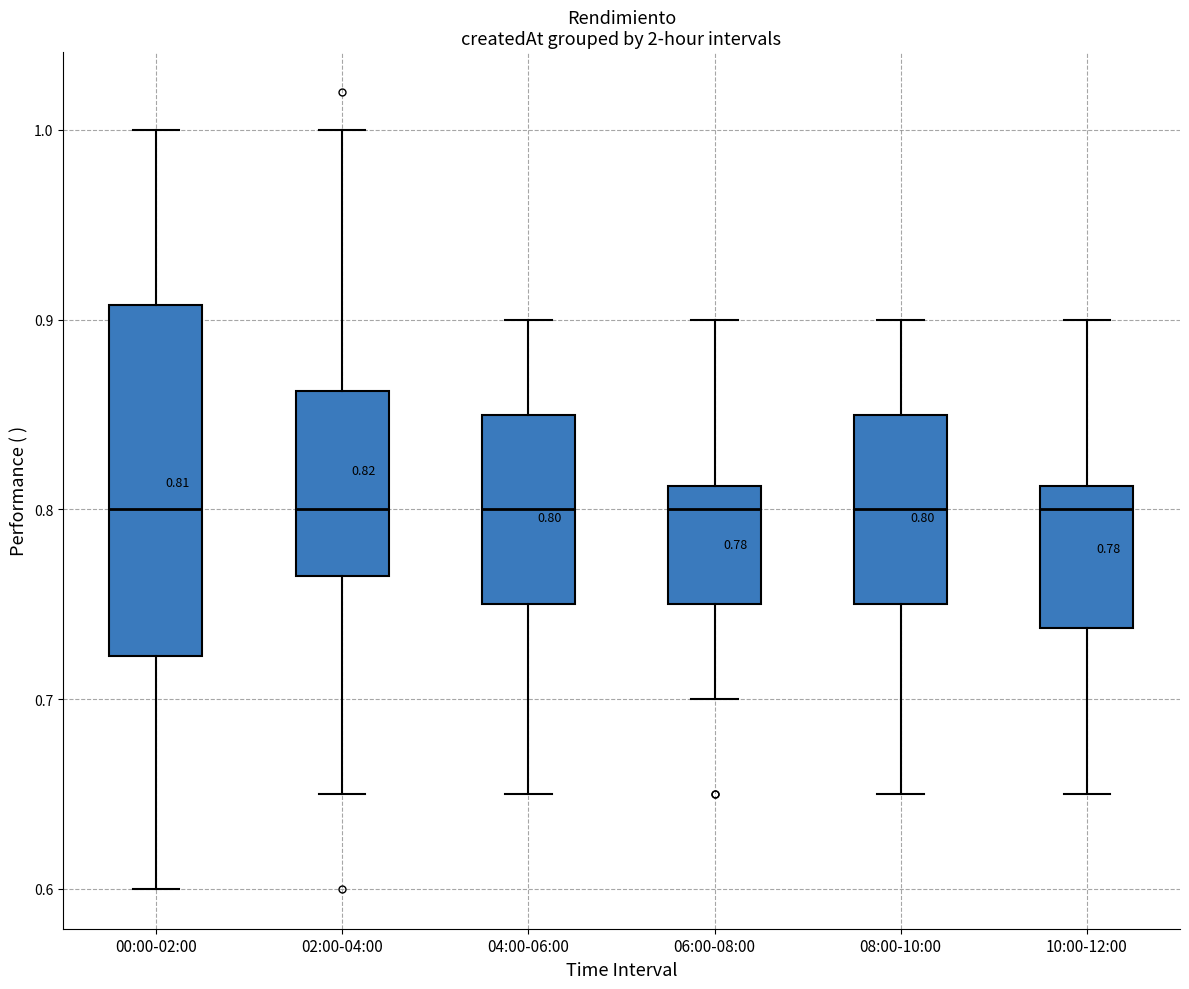

Comparing the boxes themselves (not the whiskers), which one is the tallest?

00:00-02:00